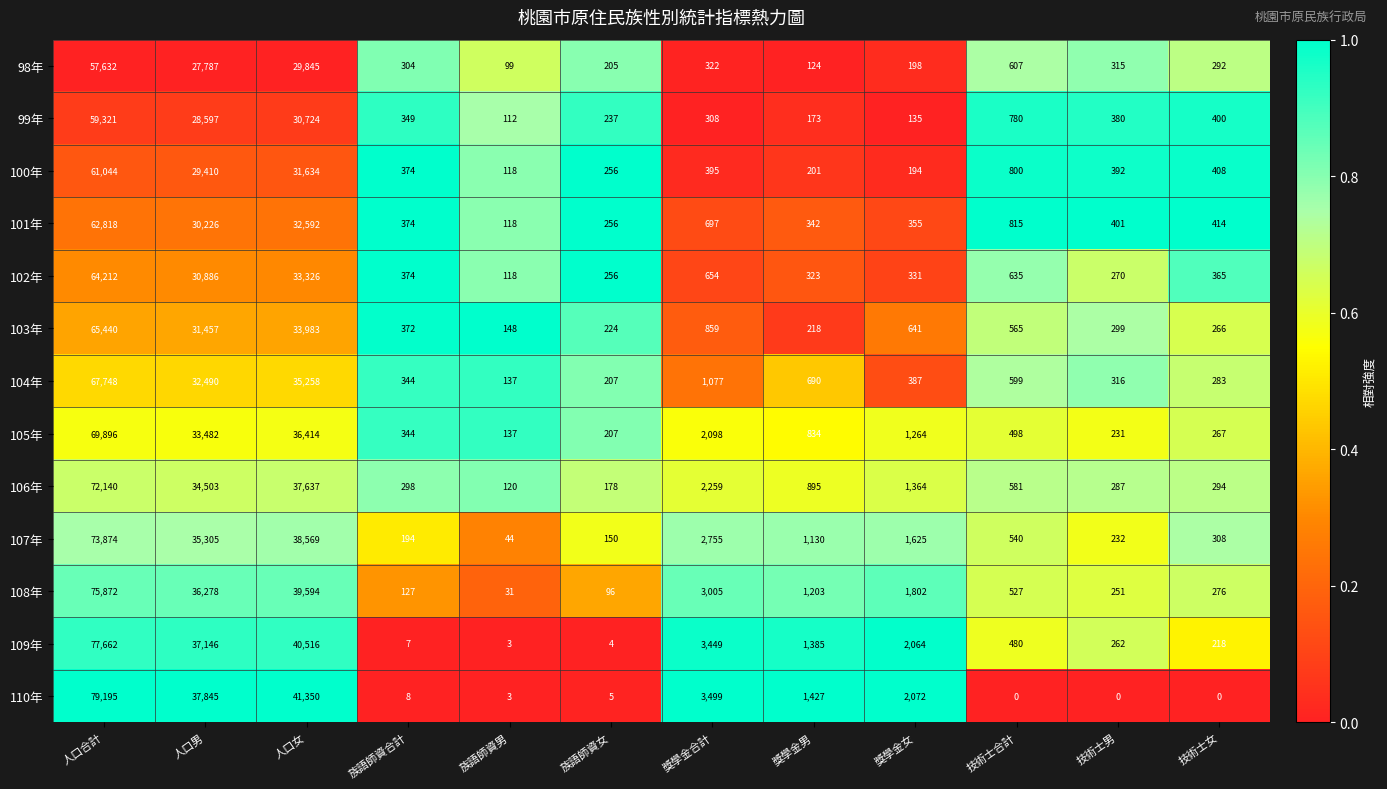

List the series in order of their peak value, lowest first.

98年, 99年, 100年, 101年, 102年, 103年, 104年, 105年, 106年, 107年, 108年, 109年, 110年